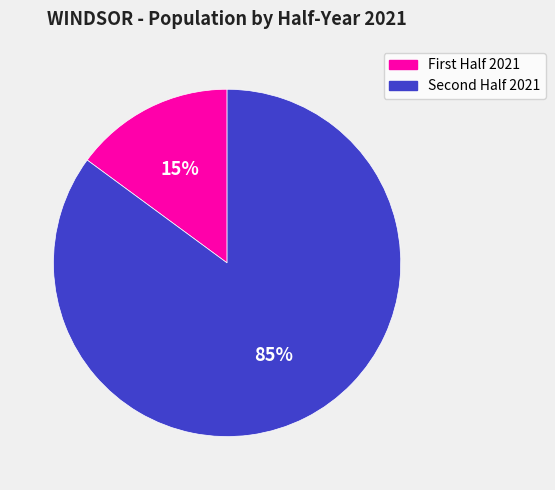

To the nearest percent, what is the difference between the largest and smallest slice percentages?

70%